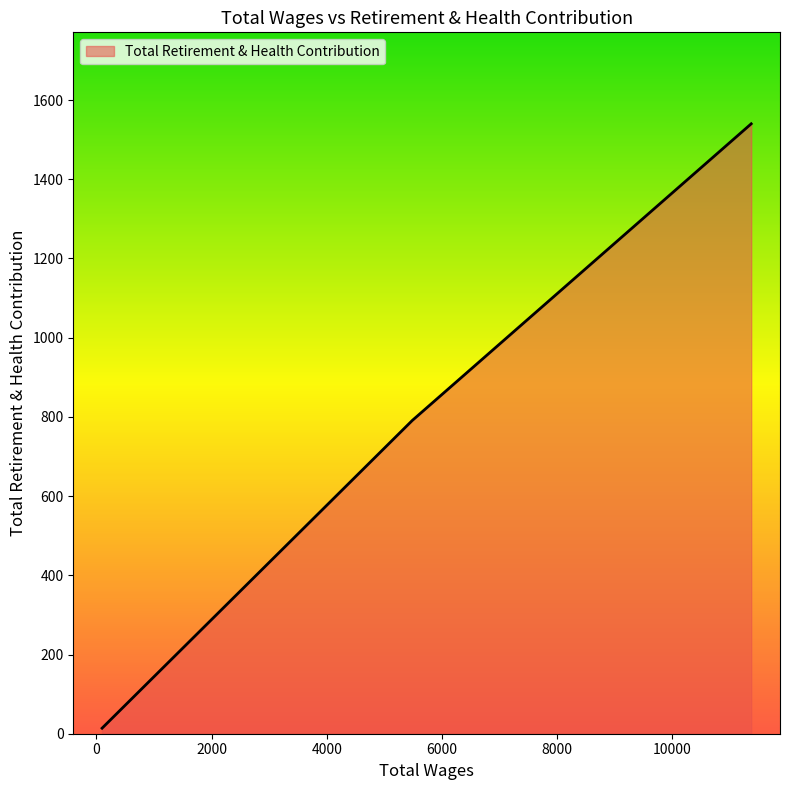

What is the sum of all values?

2345